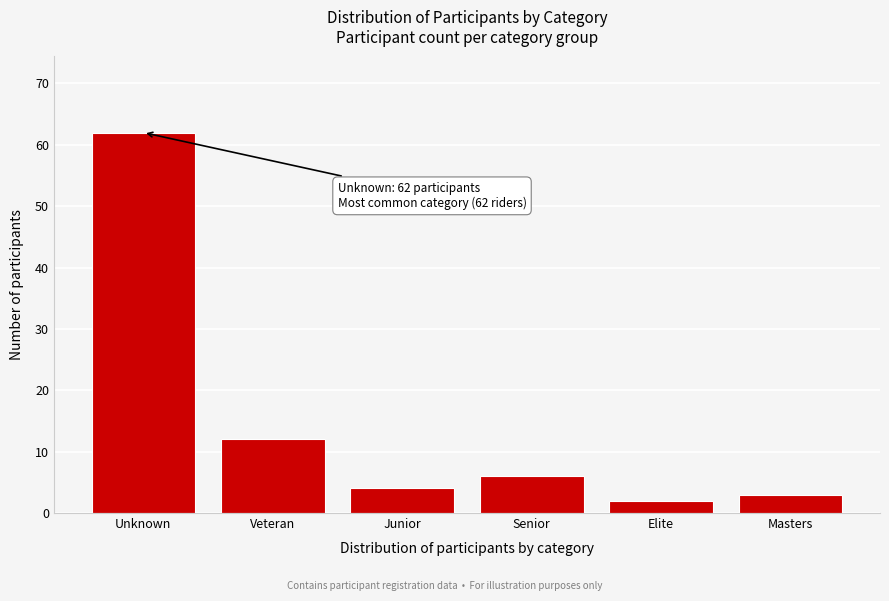

Reading right to left, what are all the values shown in this chart?

Masters=3	Elite=2	Senior=6	Junior=4	Veteran=12	Unknown=62